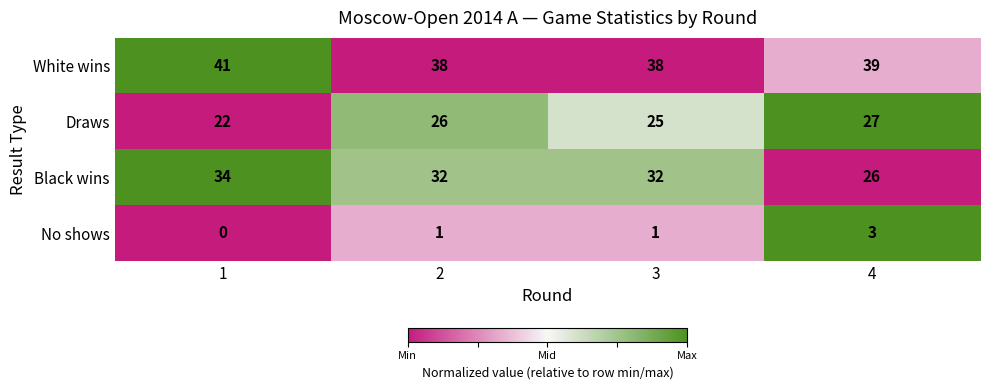

Between 3 and 4, which series saw the biggest shift?

Black wins